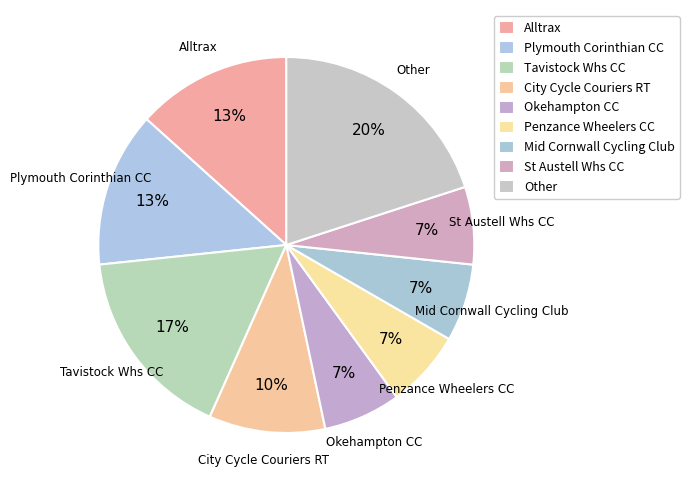

To the nearest percent, what is the average slice percentage?

11%